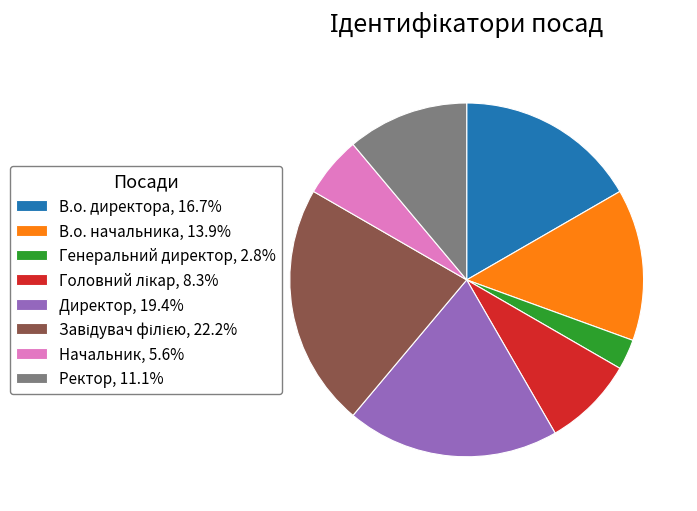

Is there a majority slice in this chart?

No